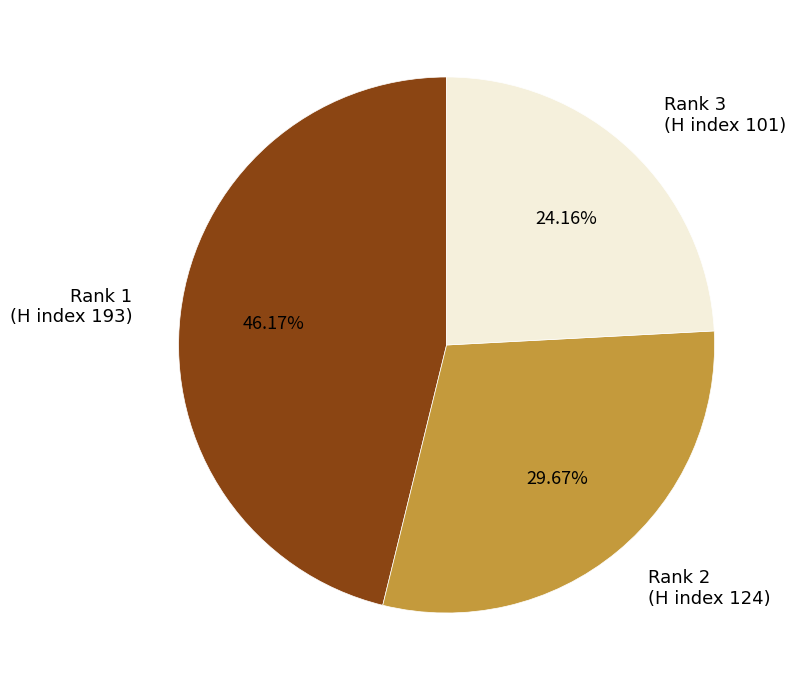

What is the largest slice in the pie chart?

Rank 1 (H index 193)